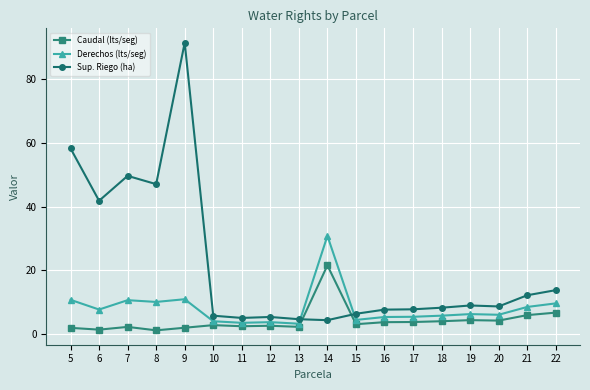

List the series in order of their overall mean, lowest first.

Caudal (lts/seg), Derechos (lts/seg), Sup. Riego (ha)